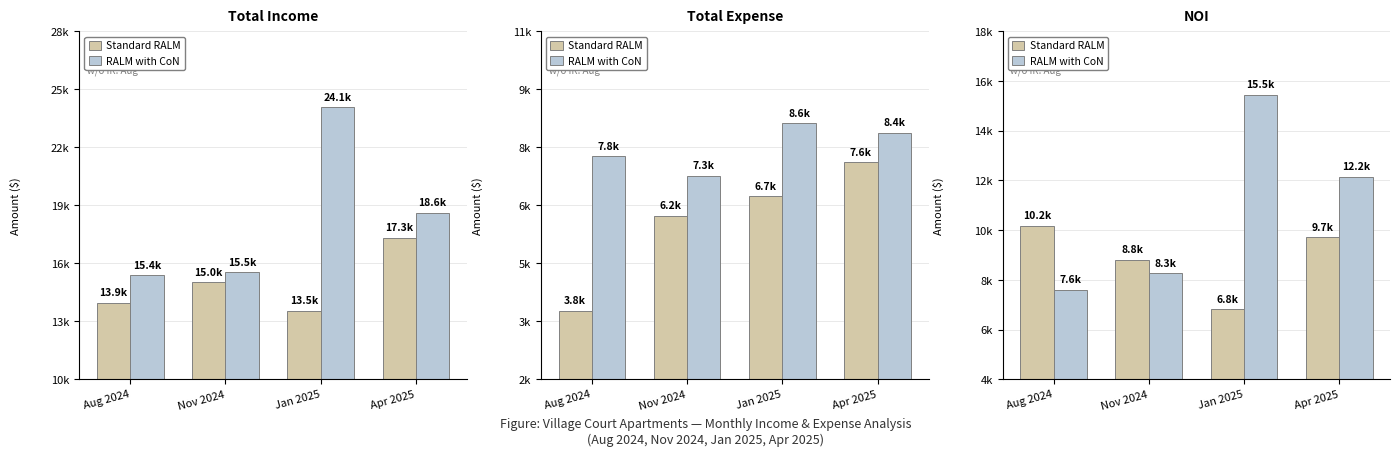

The Standard RALM series shows 5778.1 at Apr 2025. True or false?

False